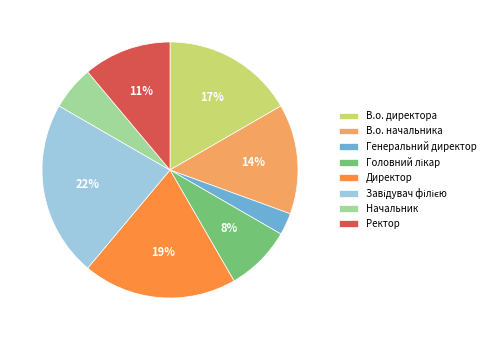

How many slices are in this pie chart?

8